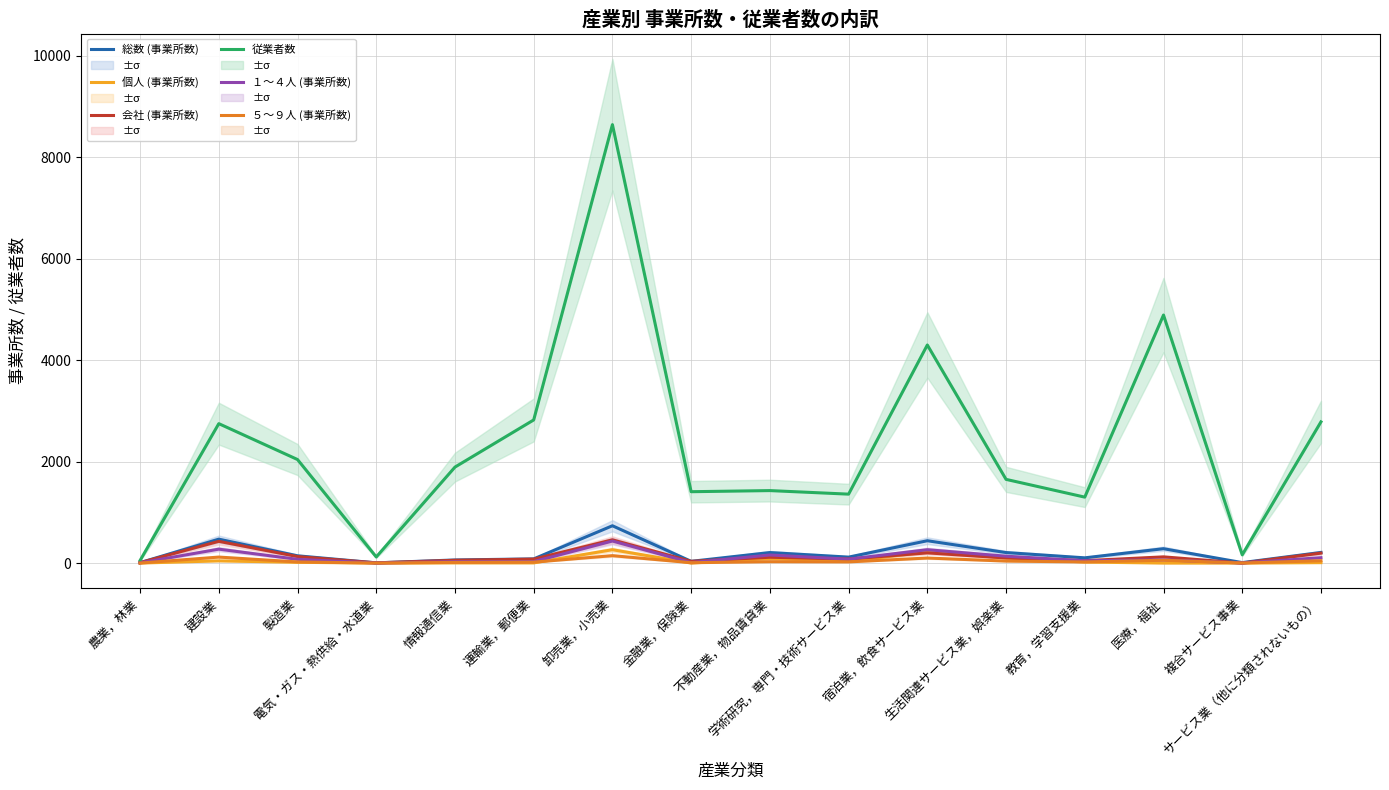

What are all the series names shown in the legend?

総数 (事業所数), 個人 (事業所数), 会社 (事業所数), 従業者数, １～４人 (事業所数), ５～９人 (事業所数)